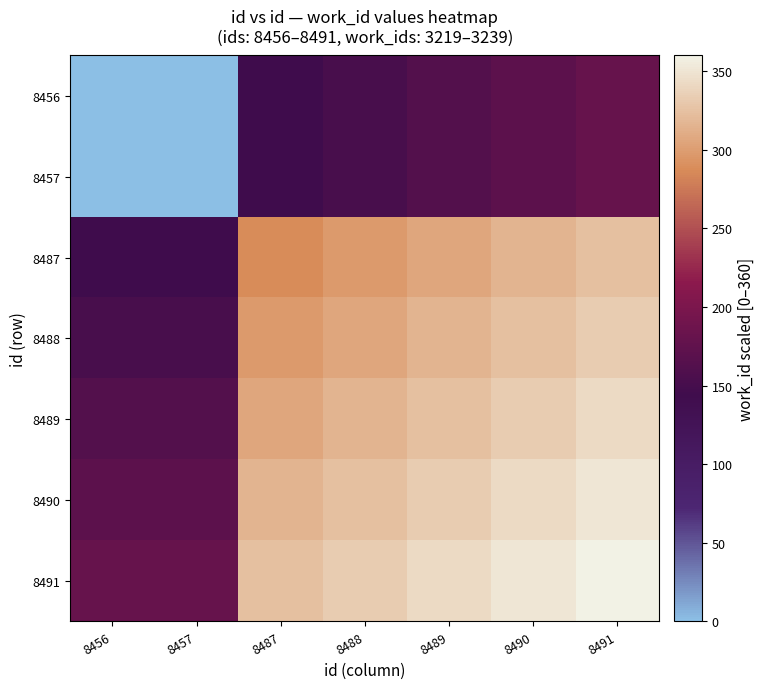

Reading left to right, transcribe all the data shown in this chart.

8456: 8456=0	8457=0	8487=144	8488=153	8489=162	8490=171	8491=180
8457: 8456=0	8457=0	8487=144	8488=153	8489=162	8490=171	8491=180
8487: 8456=144	8457=144	8487=288	8488=297	8489=306	8490=315	8491=324
8488: 8456=153	8457=153	8487=297	8488=306	8489=315	8490=324	8491=333
8489: 8456=162	8457=162	8487=306	8488=315	8489=324	8490=333	8491=342
8490: 8456=171	8457=171	8487=315	8488=324	8489=333	8490=342	8491=351
8491: 8456=180	8457=180	8487=324	8488=333	8489=342	8490=351	8491=360